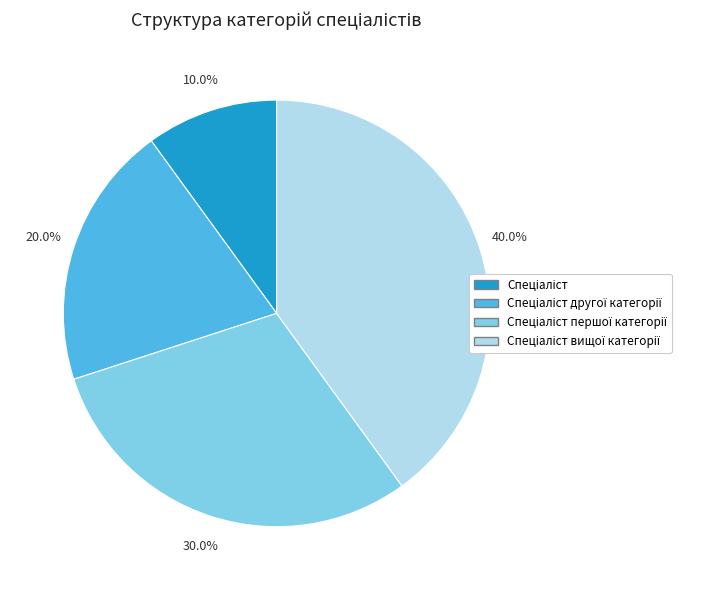

Is there any slice that represents more than half of the pie?

No